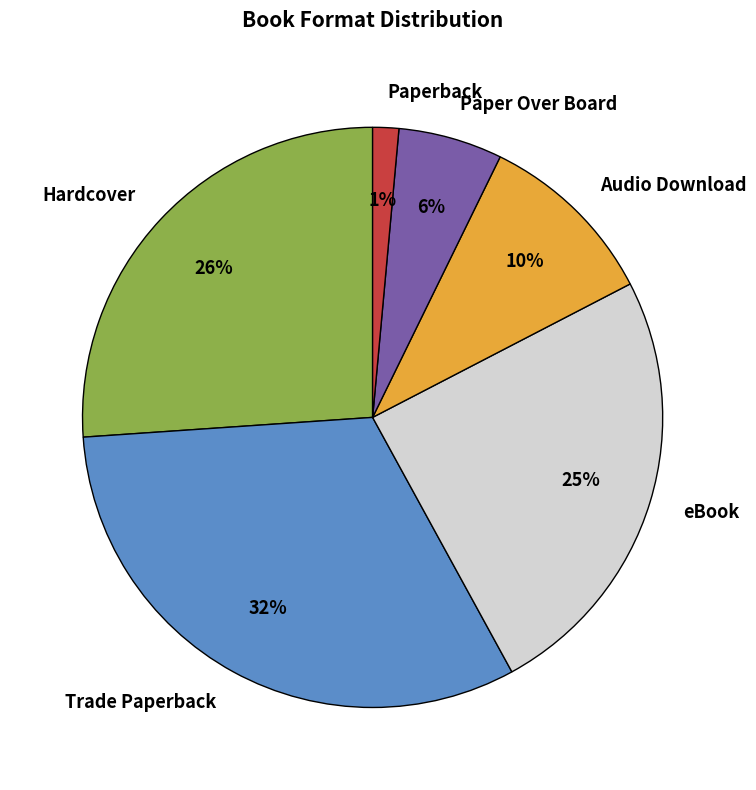

To the nearest percent, what is the difference between the Audio Download and Paperback slice percentages?

9%